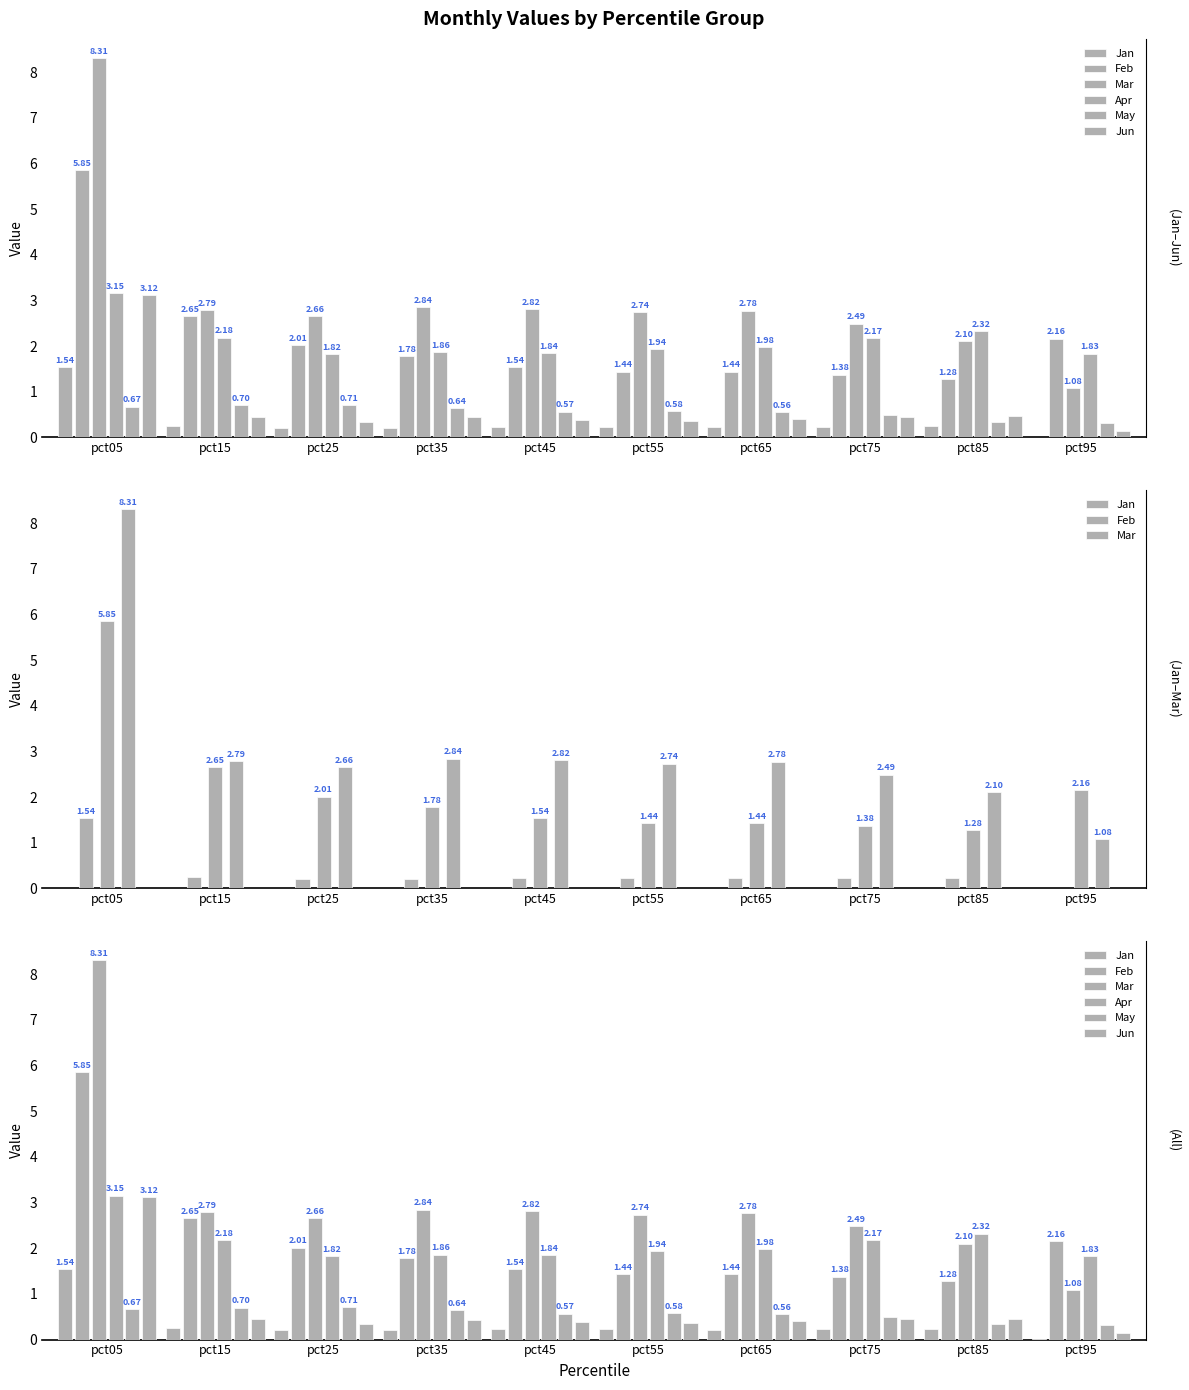

Reading right to left, what are all the values shown in this chart?

Jan: pct95=0.0	pct85=0.2	pct75=0.2	pct65=0.2	pct55=0.2	pct45=0.2	pct35=0.2	pct25=0.2	pct15=0.2	pct05=1.5
Feb: pct95=2.2	pct85=1.3	pct75=1.4	pct65=1.4	pct55=1.4	pct45=1.5	pct35=1.8	pct25=2.0	pct15=2.7	pct05=5.9
Mar: pct95=1.1	pct85=2.1	pct75=2.5	pct65=2.8	pct55=2.7	pct45=2.8	pct35=2.8	pct25=2.7	pct15=2.8	pct05=8.3
Apr: pct95=1.8	pct85=2.3	pct75=2.2	pct65=2.0	pct55=1.9	pct45=1.8	pct35=1.9	pct25=1.8	pct15=2.2	pct05=3.2
May: pct95=0.3	pct85=0.3	pct75=0.5	pct65=0.6	pct55=0.6	pct45=0.6	pct35=0.6	pct25=0.7	pct15=0.7	pct05=0.7
Jun: pct95=0.1	pct85=0.5	pct75=0.5	pct65=0.4	pct55=0.4	pct45=0.4	pct35=0.4	pct25=0.3	pct15=0.5	pct05=3.1